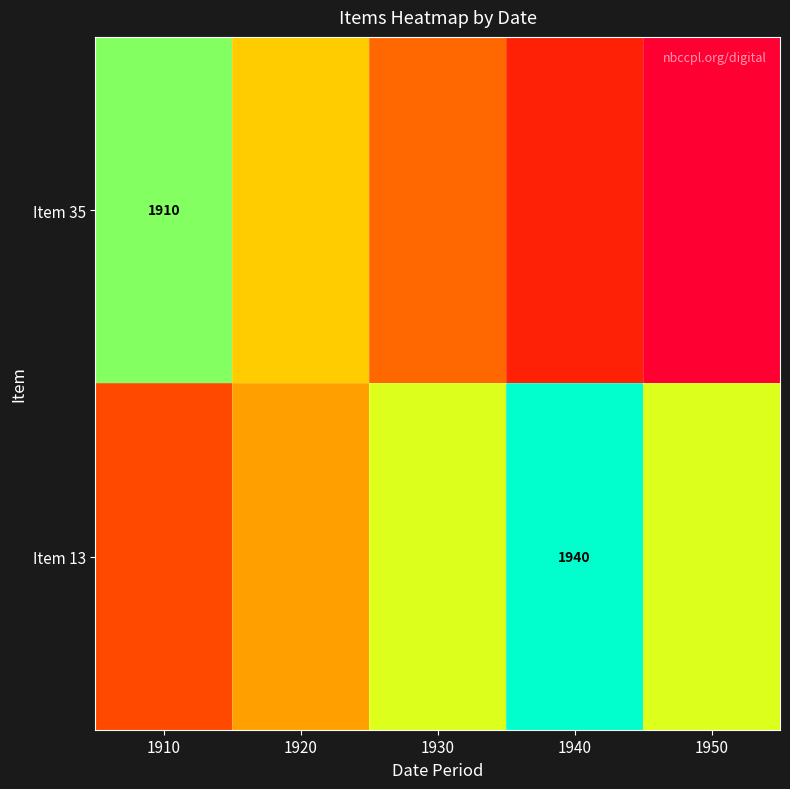

The Item 13 series shows 1940 at 1940. True or false?

True